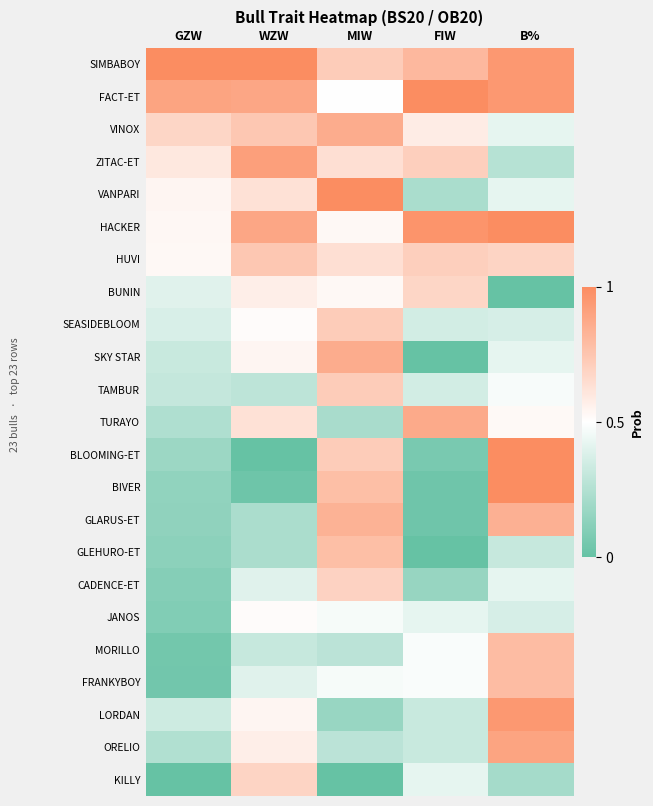

Count the number of categories in the chart.

5